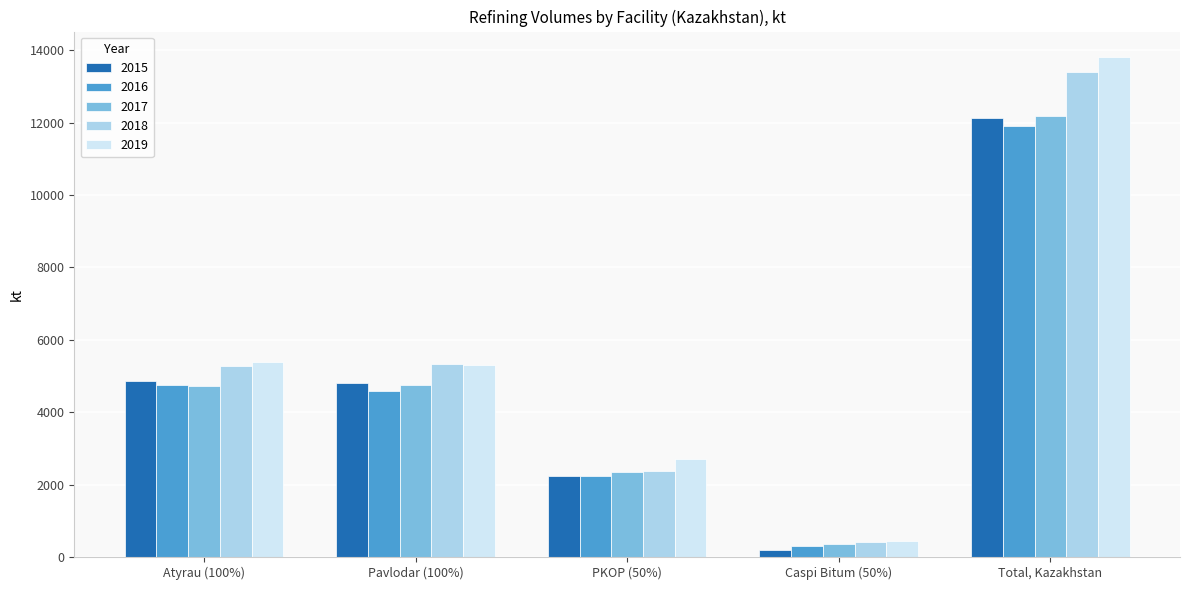

Are the bars grouped side by side (vs. stacked)?

Yes